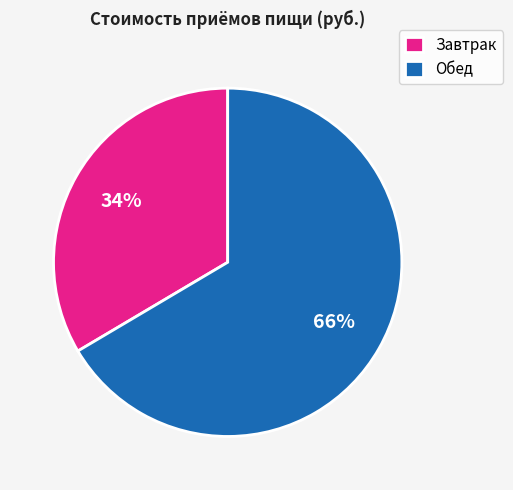

To the nearest percent, what is the combined percentage of Завтрак and Обед?

100%